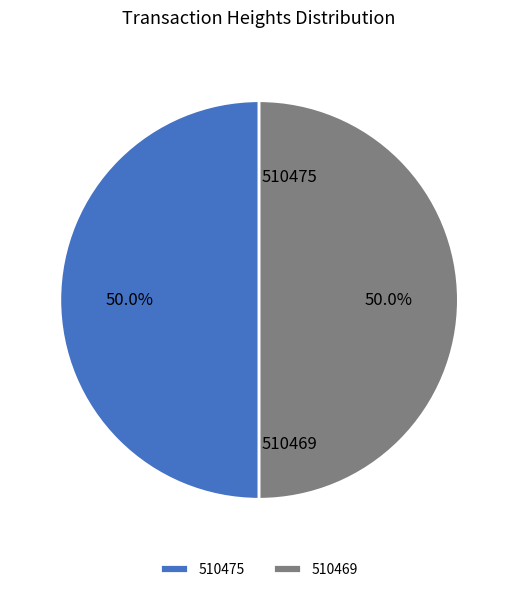

What percentage is the 510469 slice, to the nearest percent?

50%